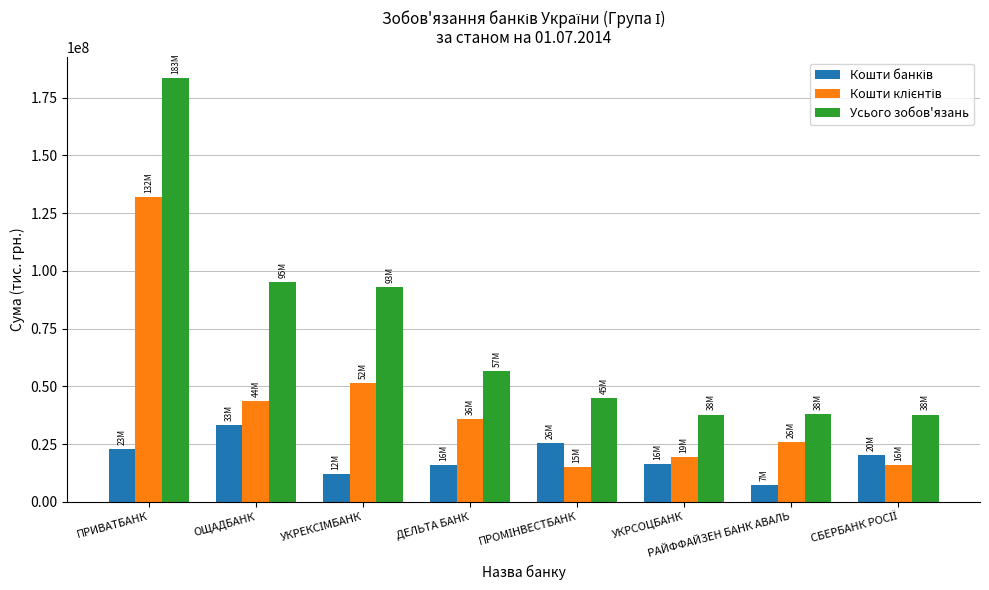

Where is Усього зобов'язань nearest to the value 110585773?

ОЩАДБАНК